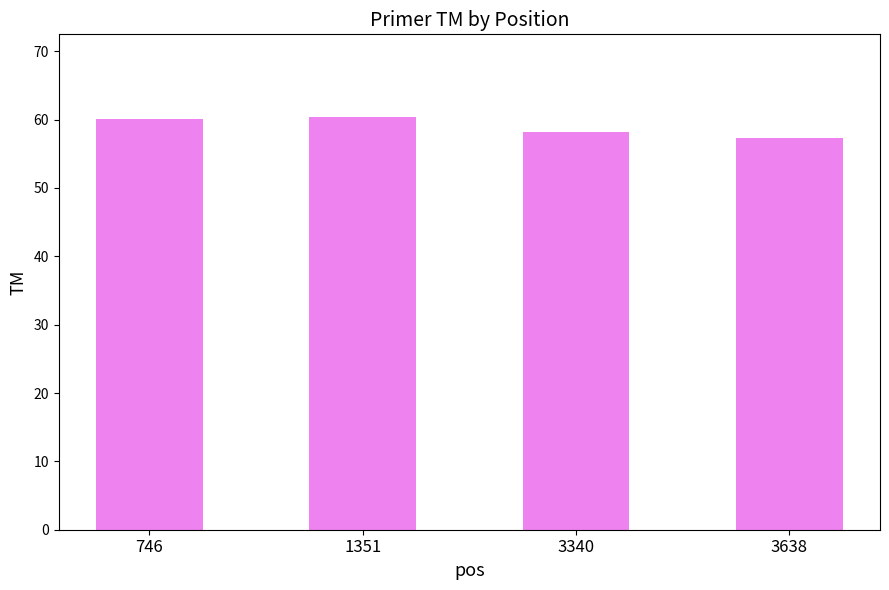

What is the maximum value shown in the chart?

60.4